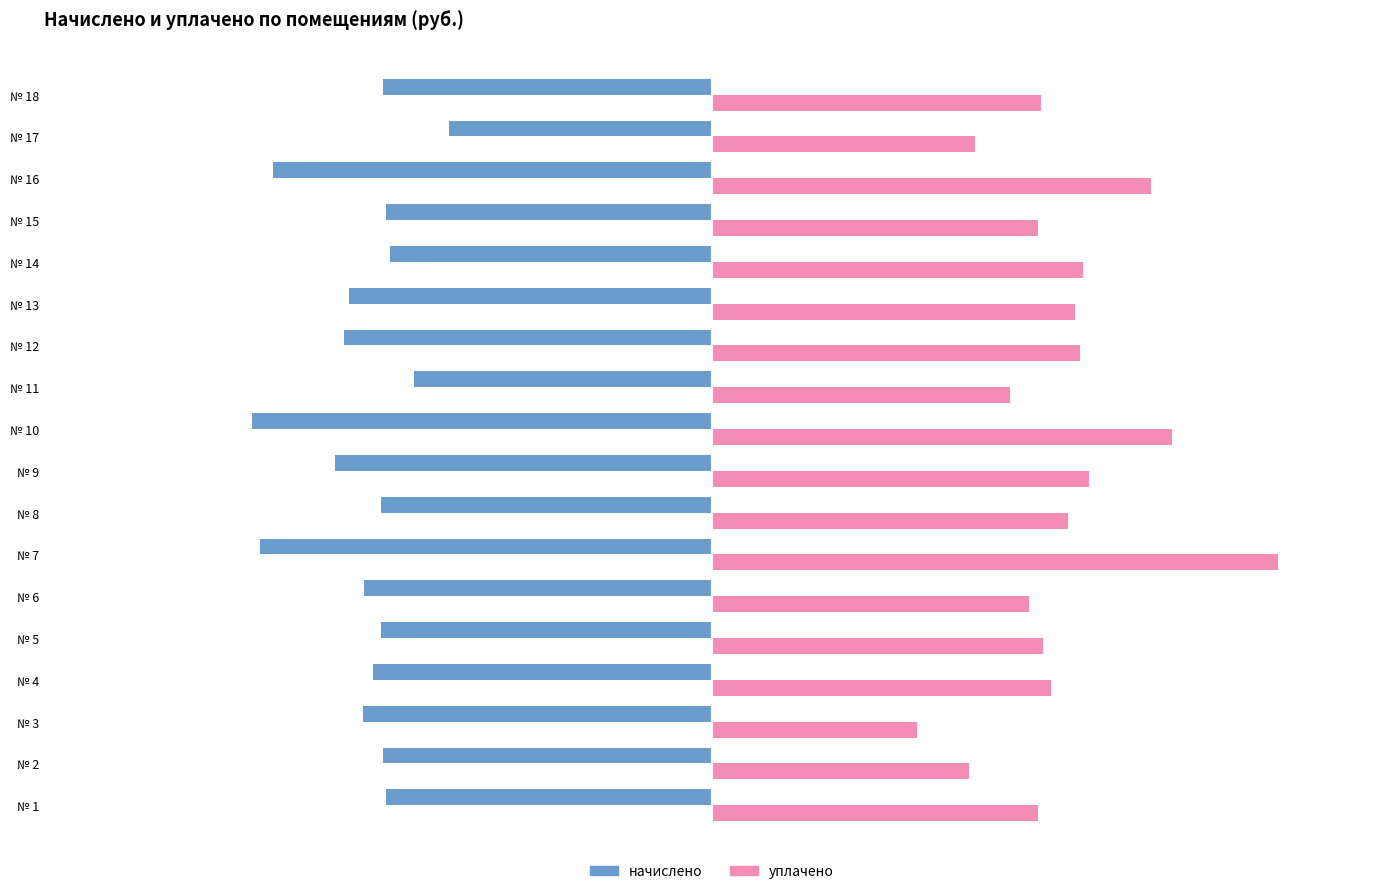

Which label corresponds to the largest value in the chart?

№ 7